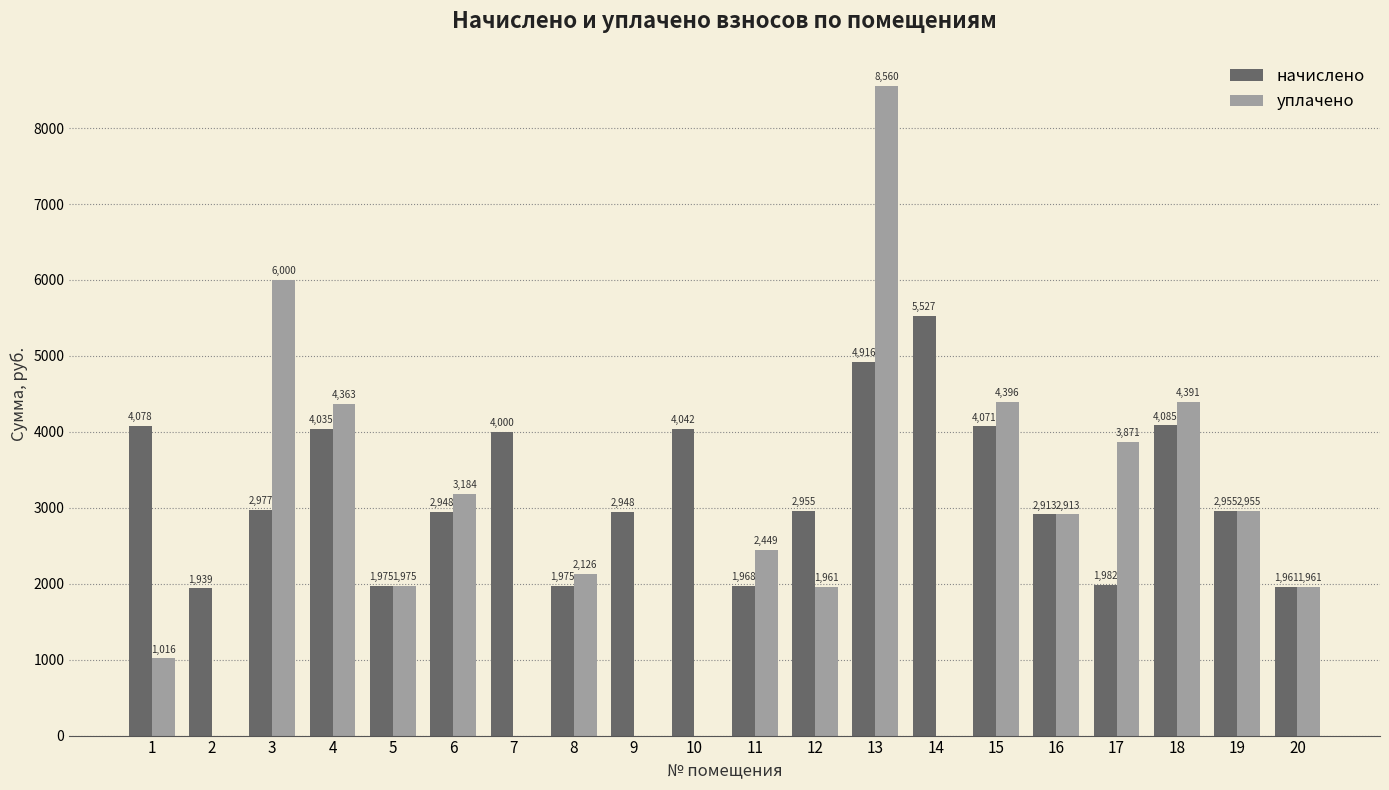

What are all the series names shown in the legend?

начислено, уплачено